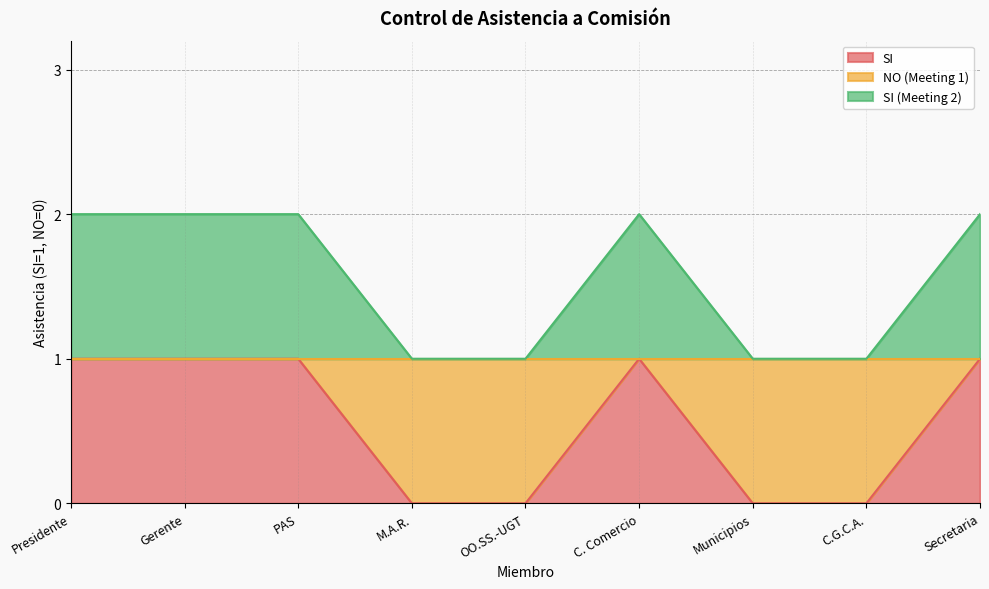

Between C.G.C.A. and PAS, which is larger?

PAS